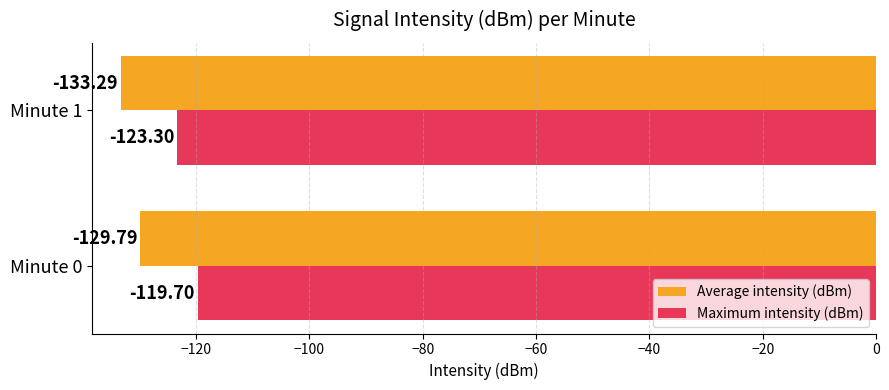

What is the total value across all series at Minute 1?

-256.6